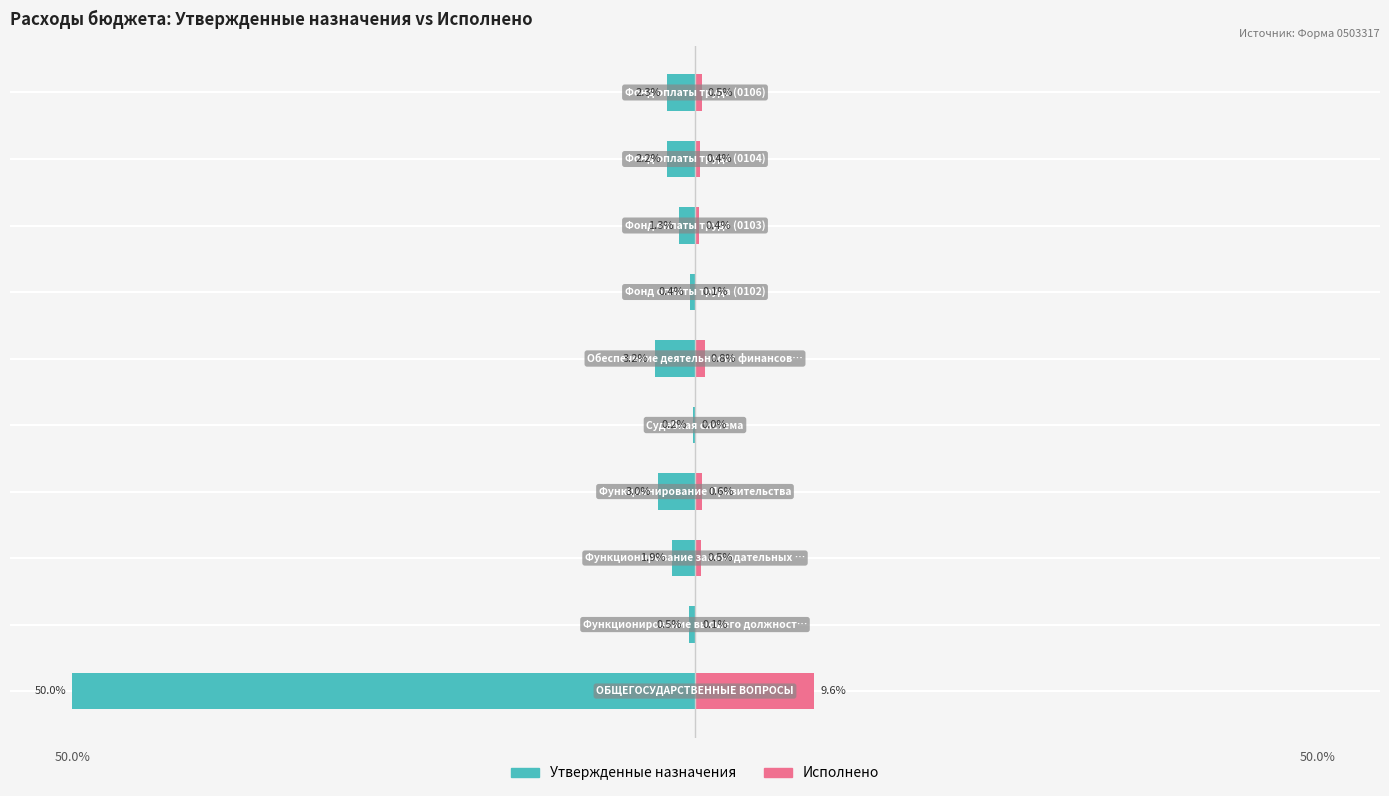

What is the minimum value shown in the chart?

-50.0